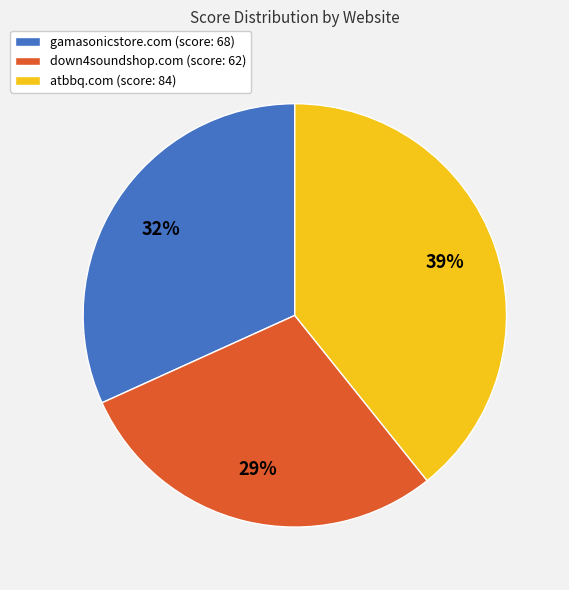

Does any single category account for the majority?

No